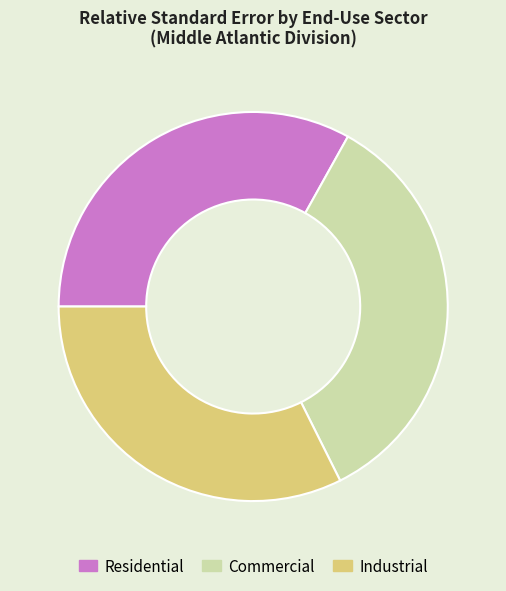

True or false: Industrial accounts for 39% of the total.

False